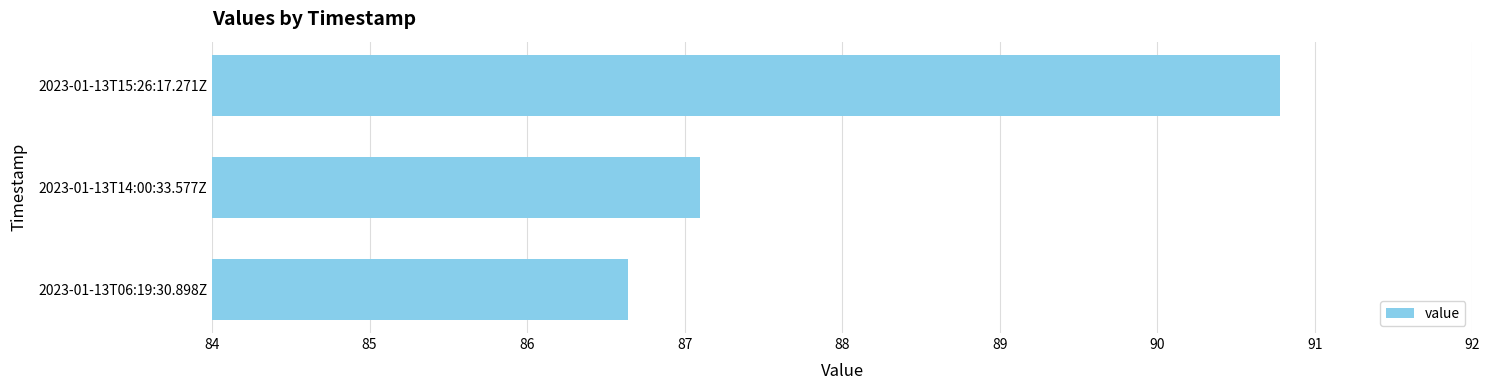

What is the change in value from 2023-01-13T06:19:30.898Z to 2023-01-13T14:00:33.577Z?

+0.5